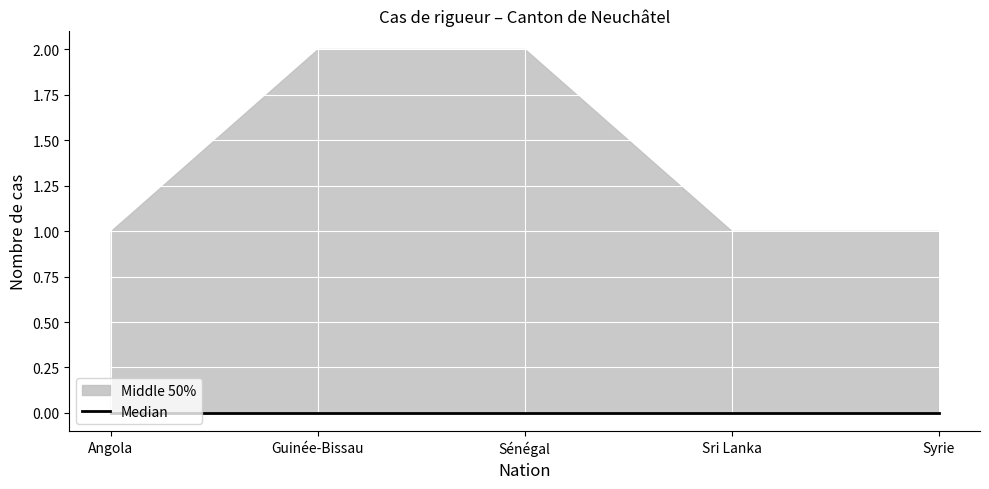

What is the label of the 3rd point from the right?

Sénégal